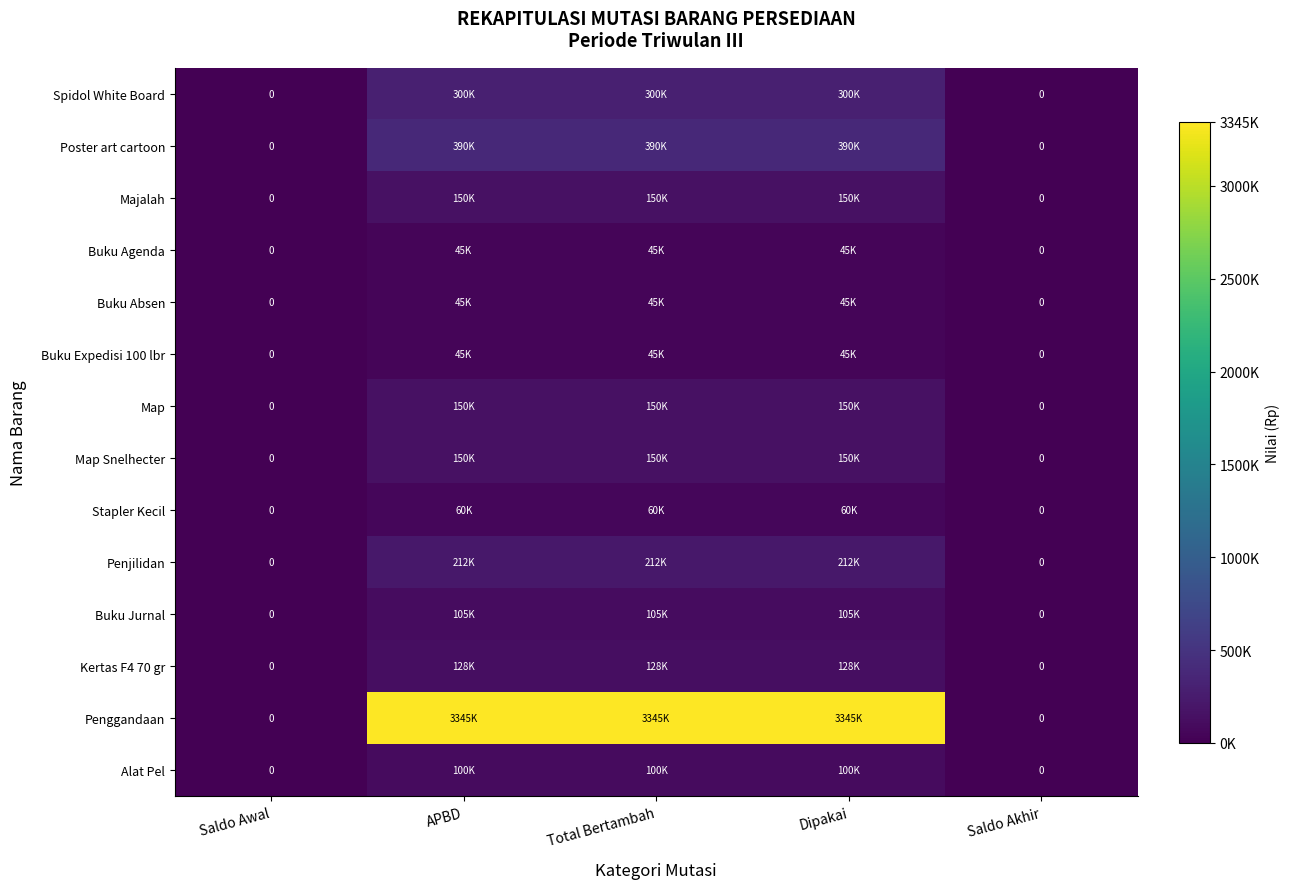

How many data points does each series have?

5